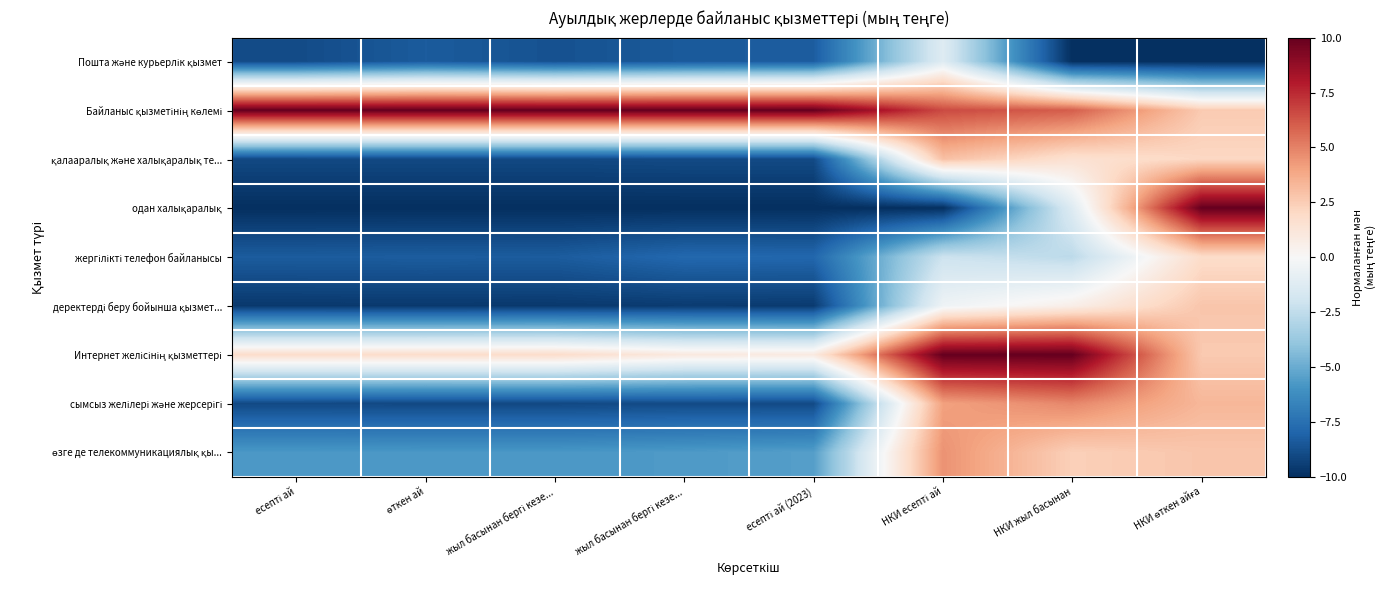

Rank the series at өткен ай from highest to lowest value.

Байланыс қызметінің көлемі, Интернет желісінің қызметтері, өзге де телекоммуникациялық қы..., жергілікті телефон байланысы, Пошта және курьерлік қызмет, қалааралық және халықаралық те..., сымсыз желілері және жерсерігі, деректерді беру бойынша қызмет..., одан халықаралық